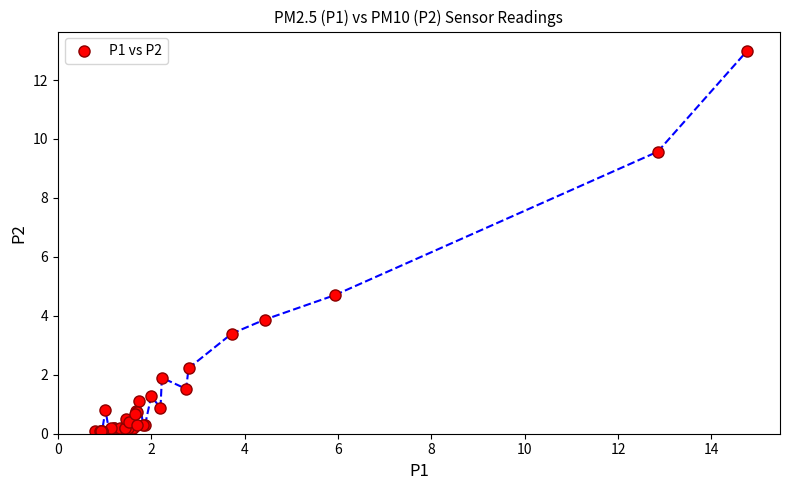

What Y value in the scatter plot is closest to 6?

4.7